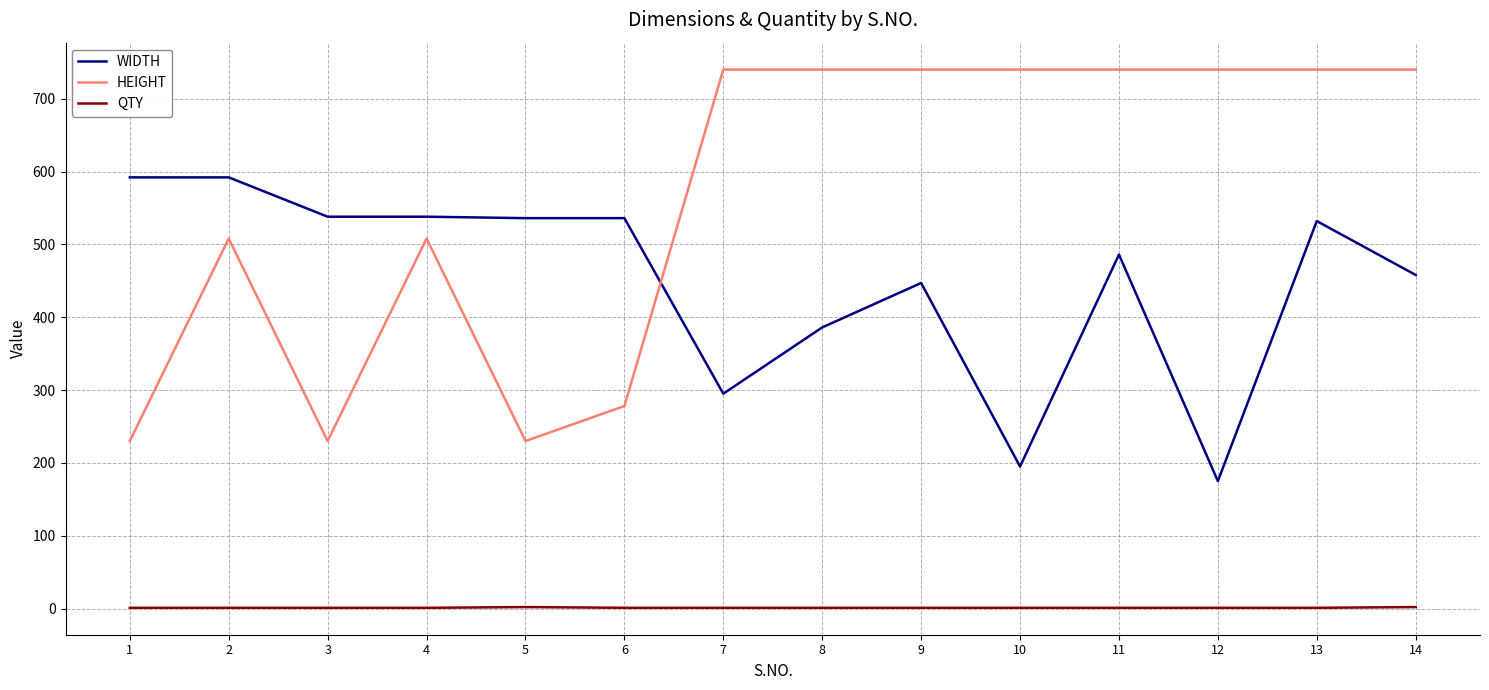

Is the value of WIDTH at 14 greater than the value of HEIGHT at 13?

No